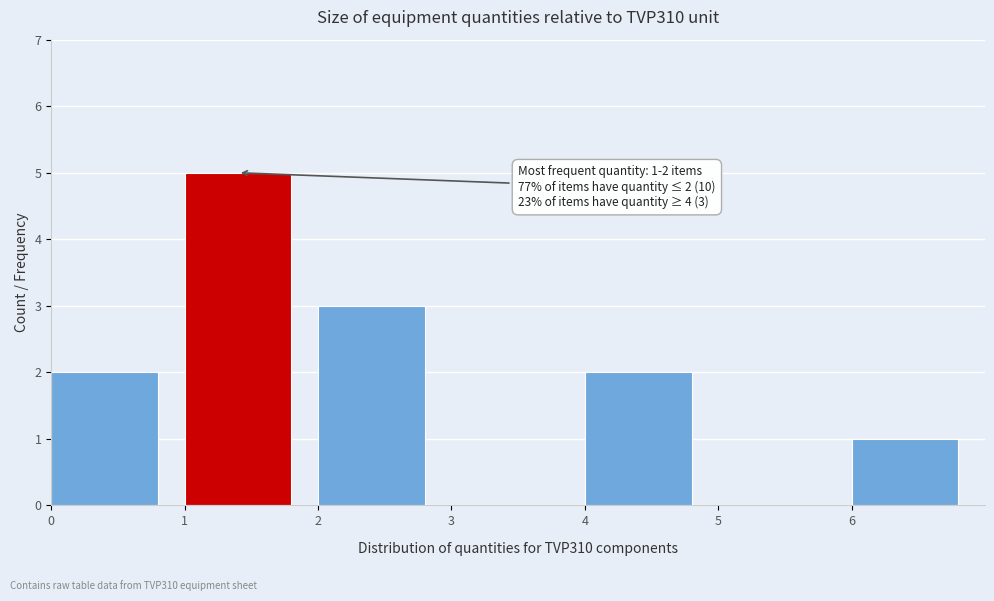

Over which range of the x-axis is the bar tallest?

1 to 2